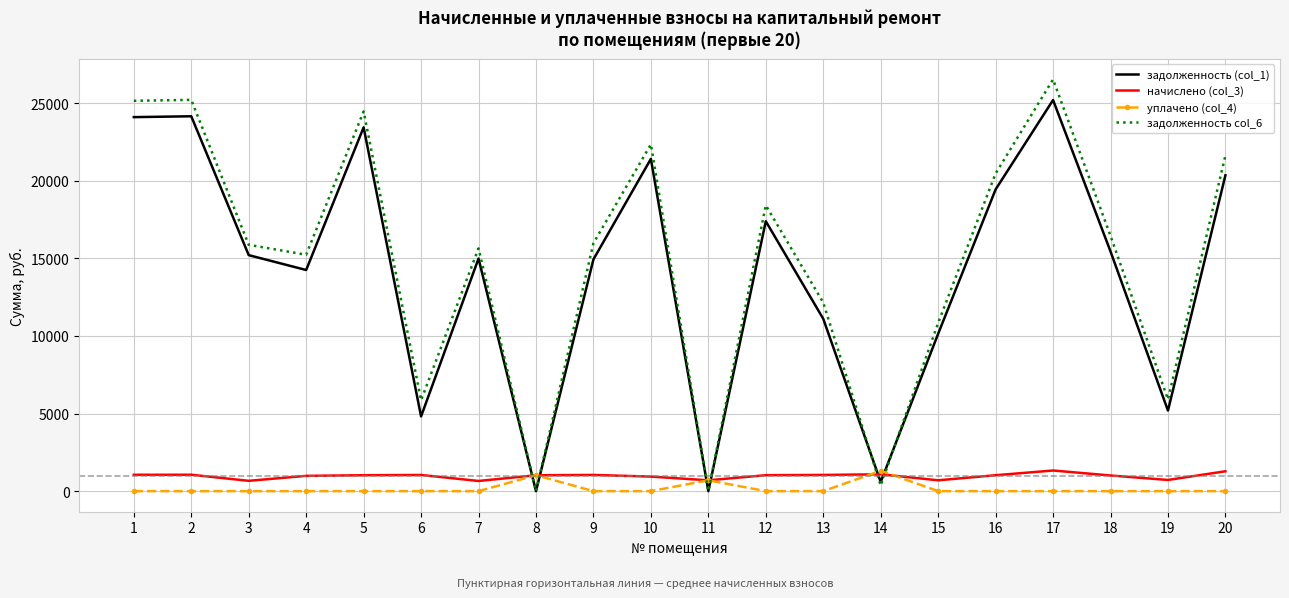

Is it true that задолженность (col_1) equals 9395.9 at 11?

False